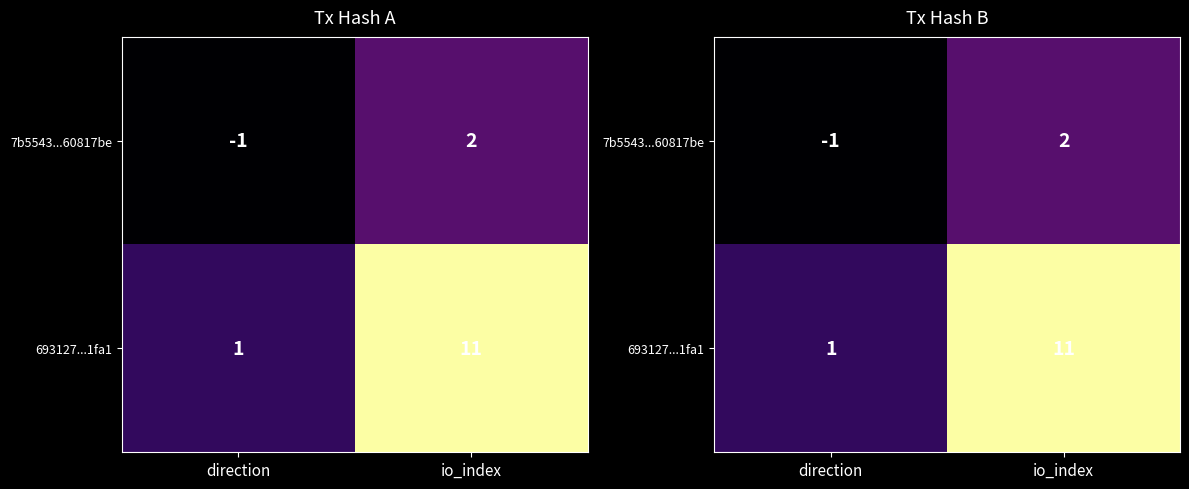

Rank the series by their average value, from lowest to highest.

7b5543...60817be, 693127...1fa1